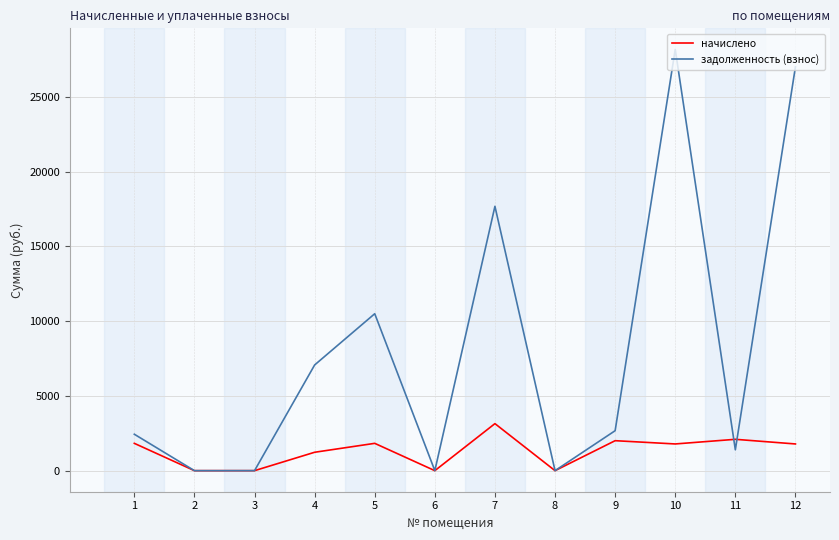

True or false: задолженность (взнос) has more than 0 interior local peaks.

True